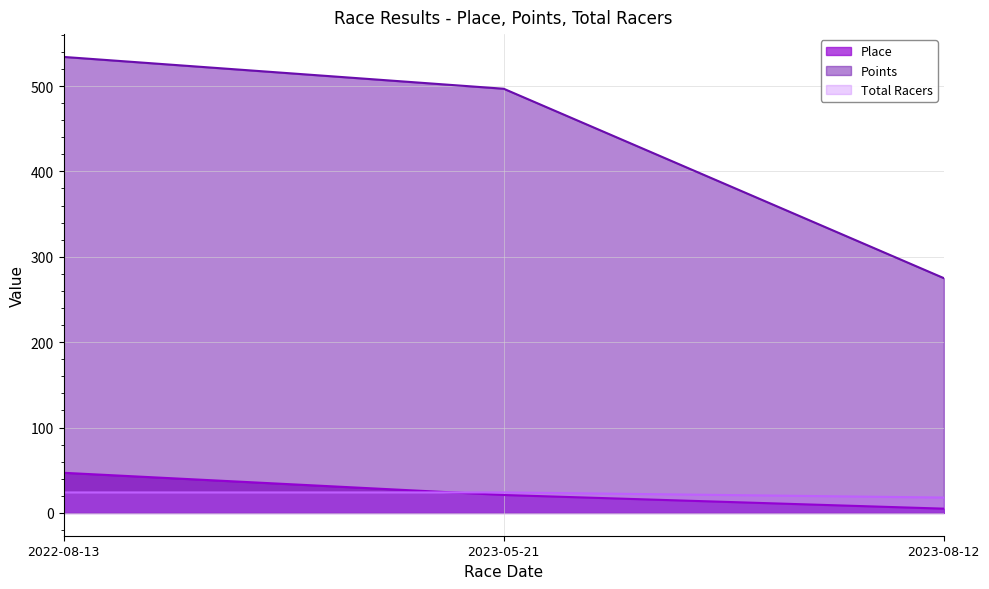

The value of Total Racers at 2022-08-13 is 24.0. True or false?

True